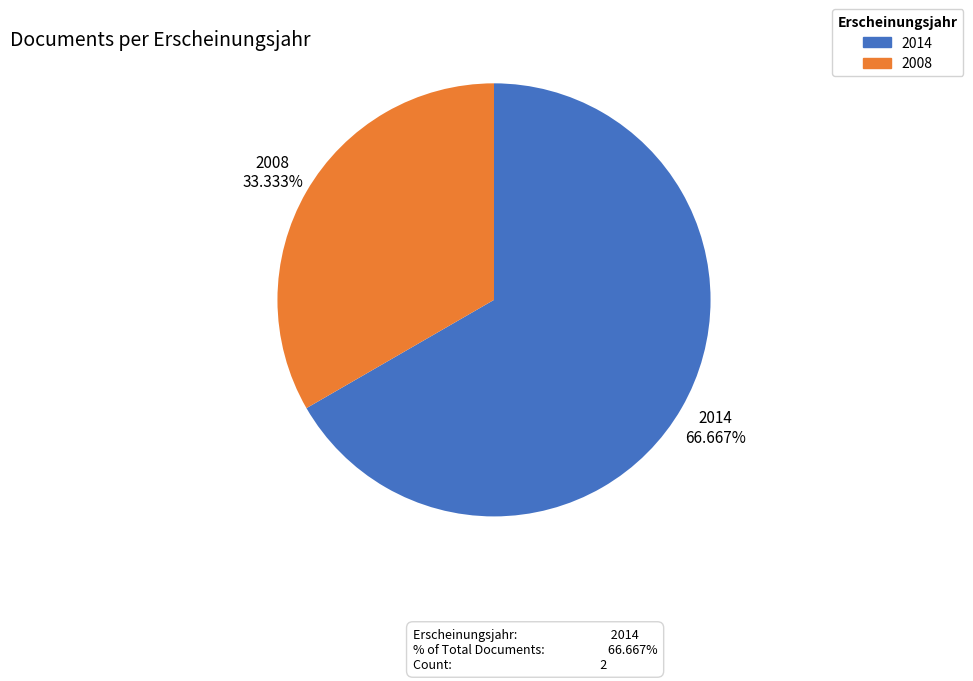

Which category has the biggest portion of the pie?

2014